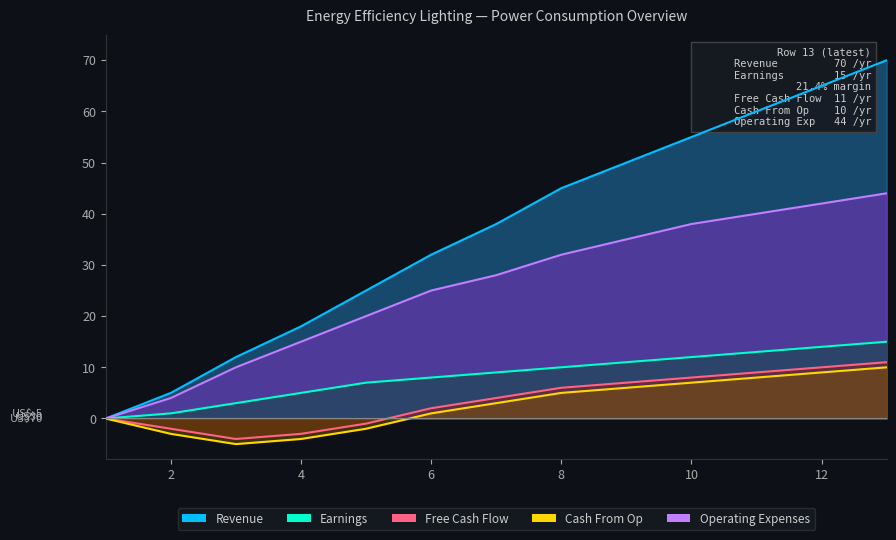

Is the value of Operating Expenses at 1 greater than the value of Earnings at 1?

No